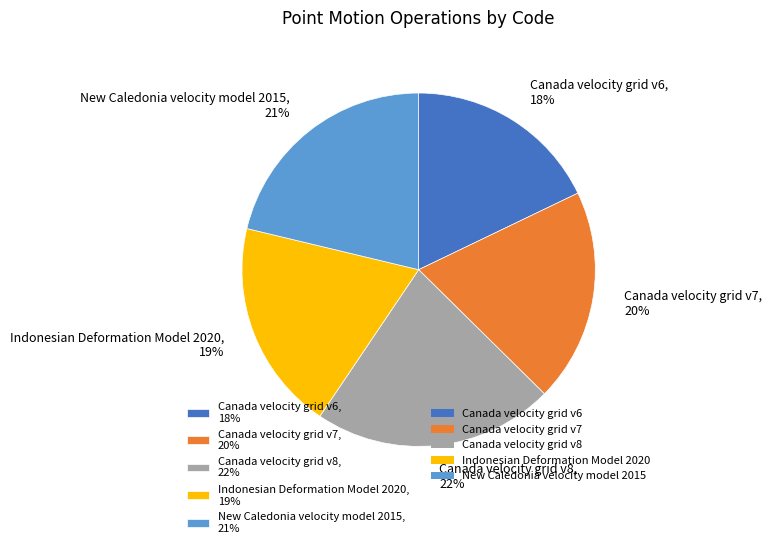

Count the number of slices in the pie.

5